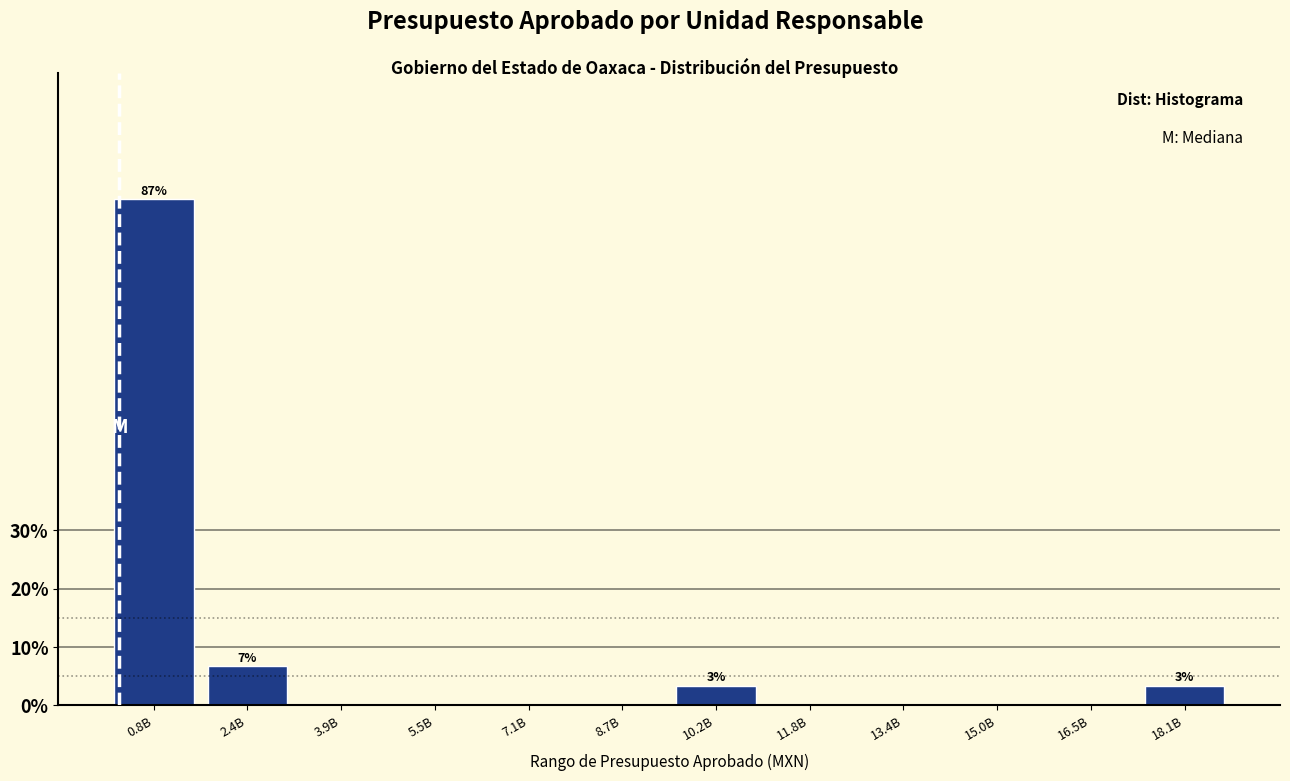

Reading left to right, transcribe all the data shown in this chart.

0.8B=86.7	2.4B=6.7	3.9B=0.0	5.5B=0.0	7.1B=0.0	8.7B=0.0	10.2B=3.3	11.8B=0.0	13.4B=0.0	15.0B=0.0	16.5B=0.0	18.1B=3.3